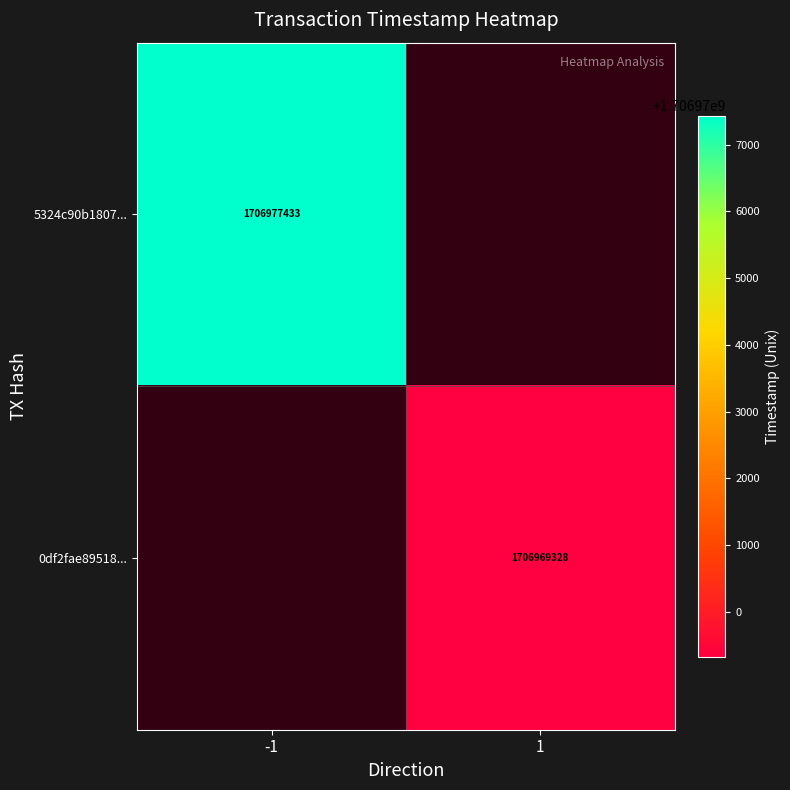

Is it true that 0df2fae89518... equals 1706969328 at 1?

True